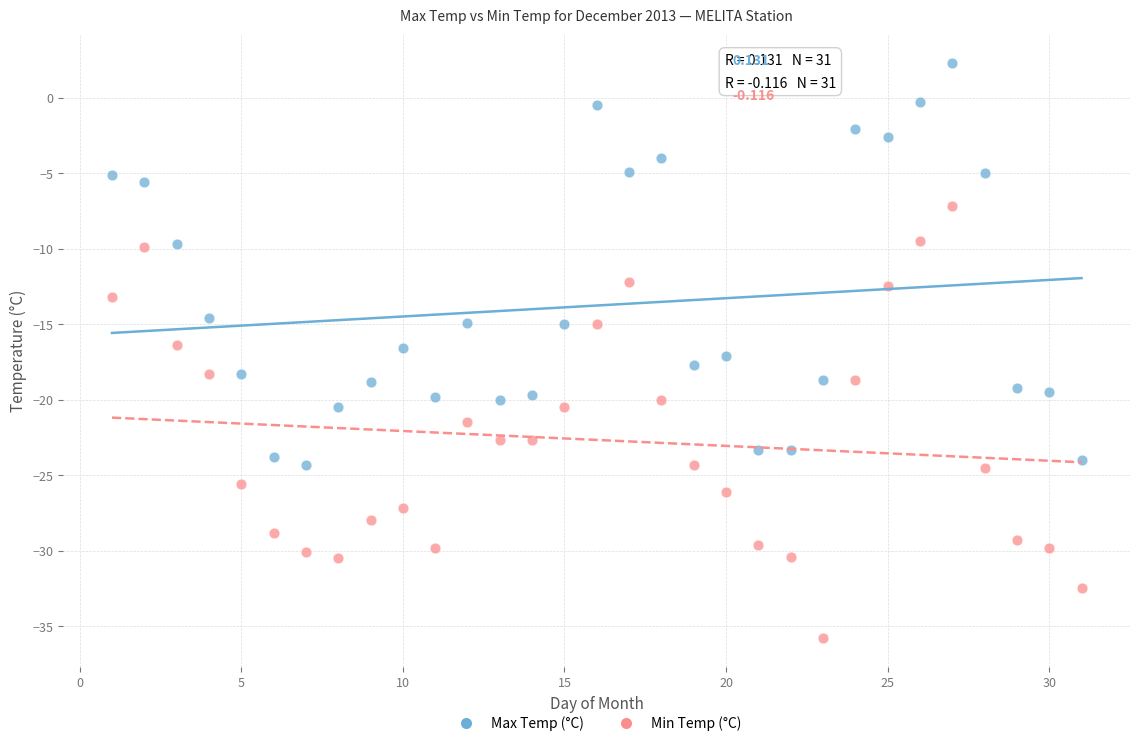

Across all data points, what is the range of Y values (max minus min)?

38.1